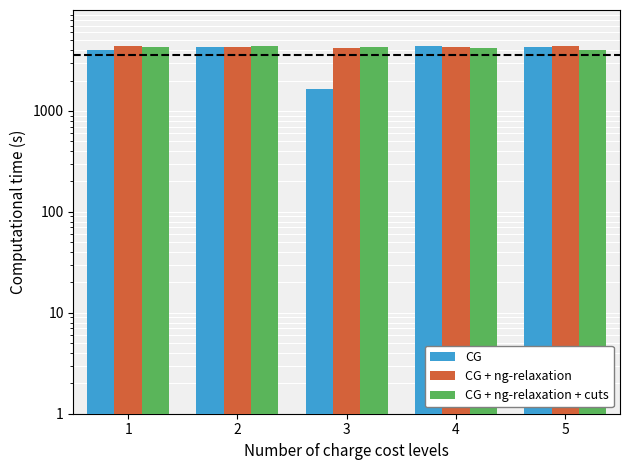

Which has a higher value, 5 or 2?

5